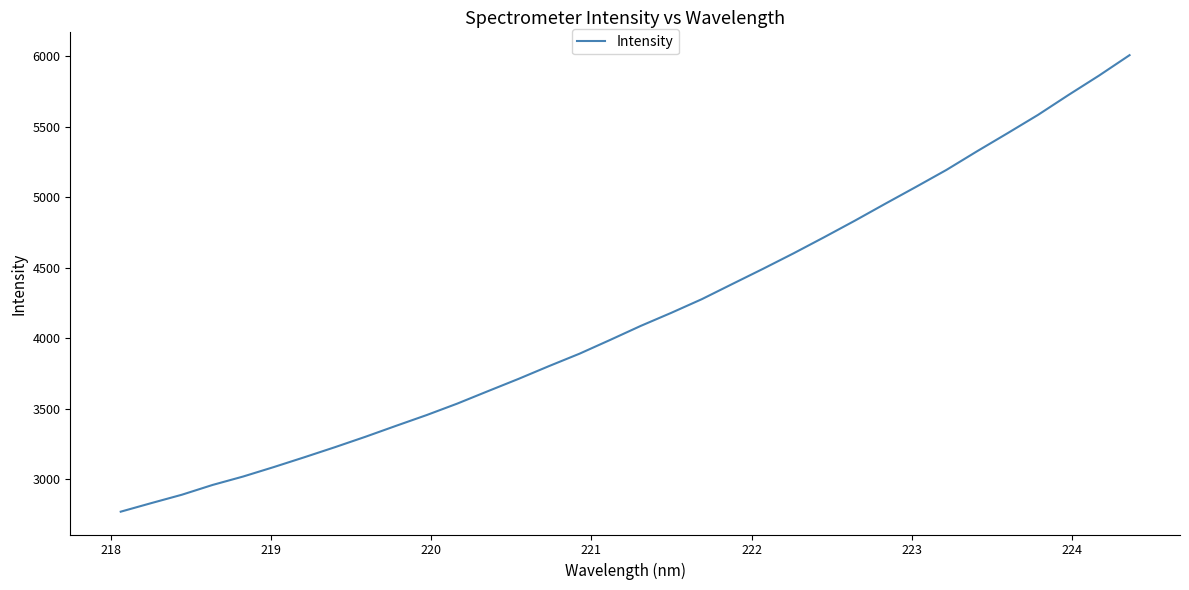

What is the maximum value shown in the chart?

6009.0